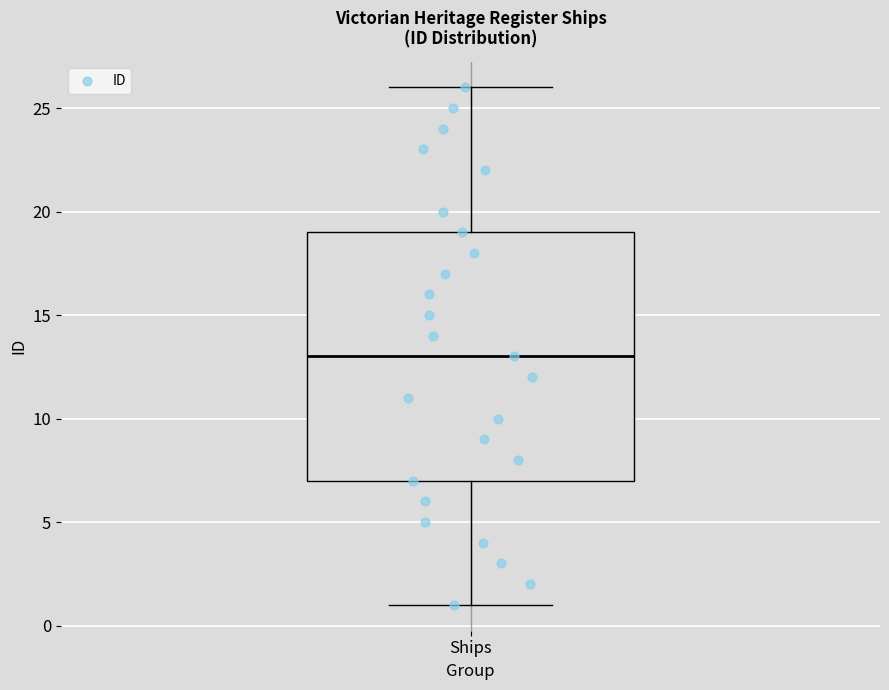

Transcribe this box plot: give where the median line is, the range the box spans, and where the two whiskers end, as read against the y-axis. The values are not printed on the chart, so give them approximately, as read against the axis.

median 13, box 7 to 19, whiskers 1 to 26